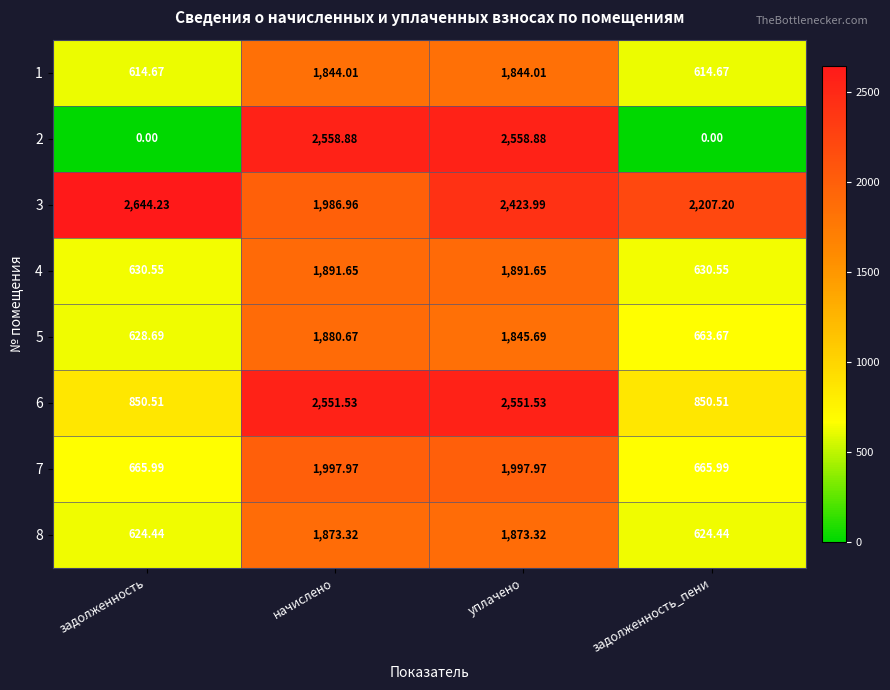

Where is 5 nearest to the value 1254?

задолженность_пени